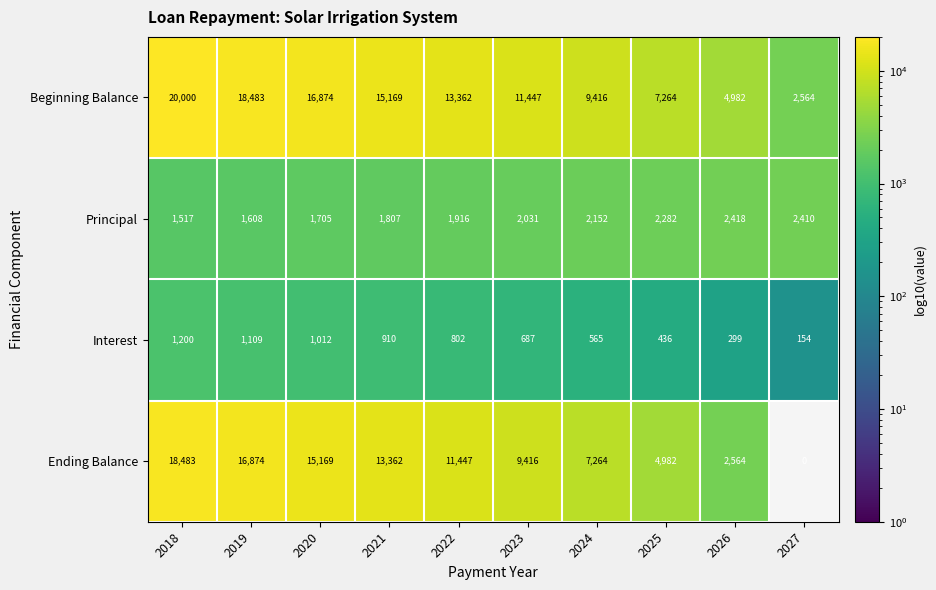

At which category does the chart reach its minimum across all series?

2027